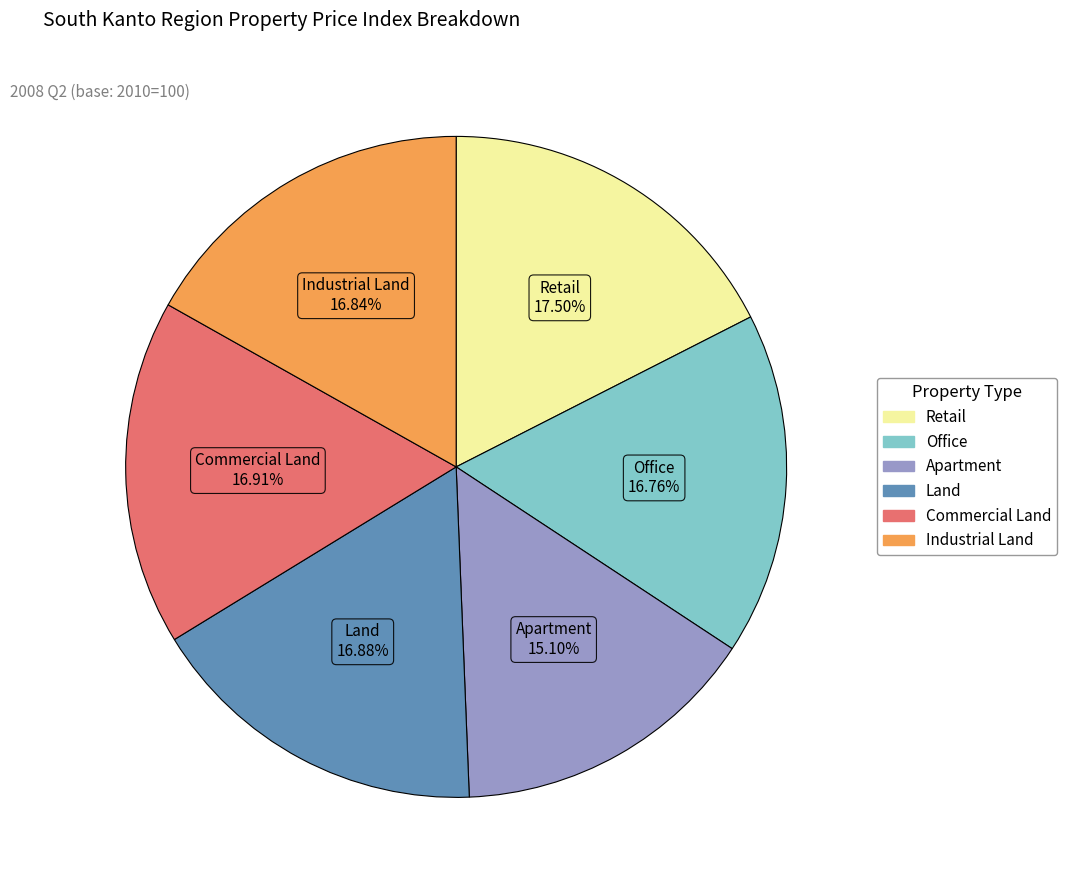

Is Industrial Land the majority of the pie?

No